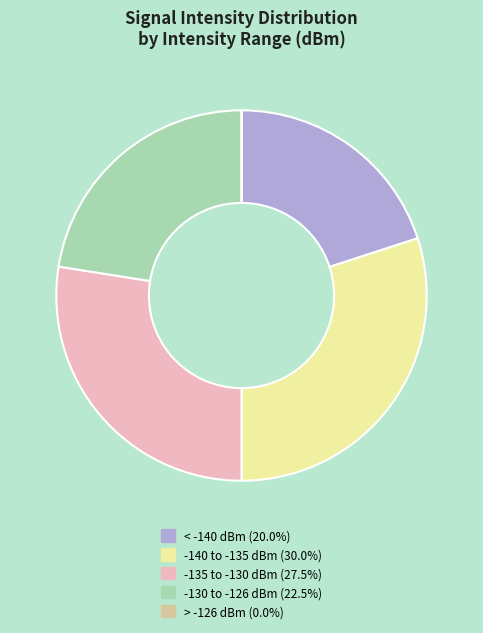

Does any single category account for the majority?

No